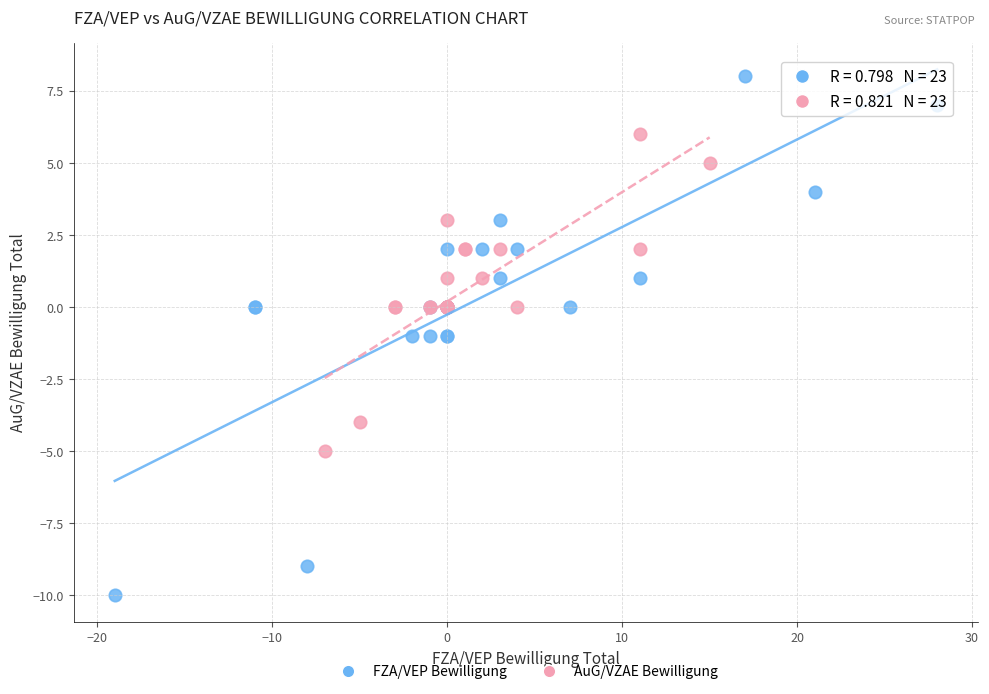

Which series has the widest spread of Y values?

FZA/VEP Bewilligung